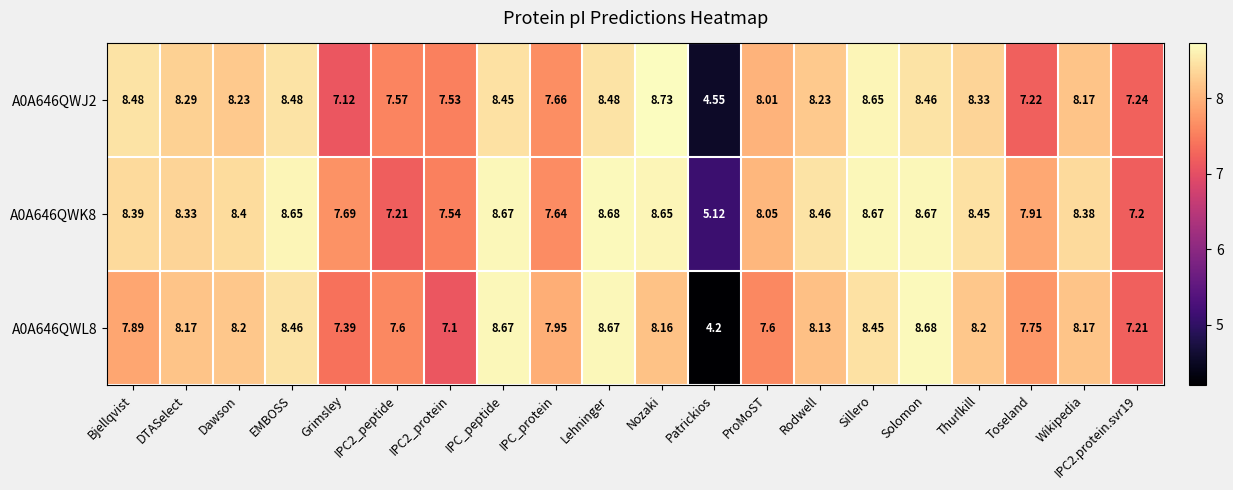

Where does the A0A646QWJ2 series first go above 8?

Bjellqvist